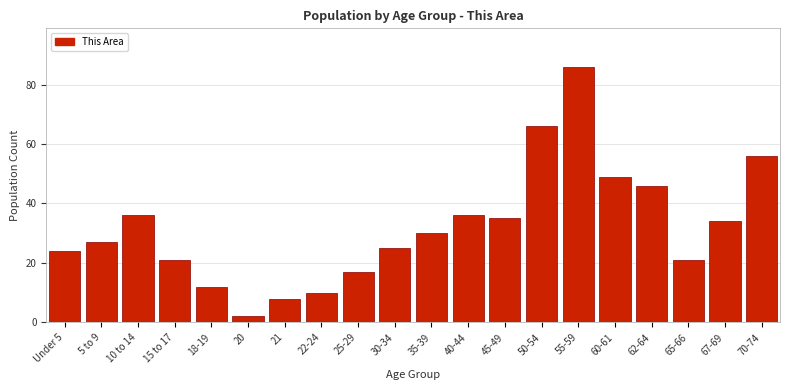

Reading left to right, what are all the values shown in this chart?

Under 5=24	5 to 9=27	10 to 14=36	15 to 17=21	18-19=12	20=2	21=8	22-24=10	25-29=17	30-34=25	35-39=30	40-44=36	45-49=35	50-54=66	55-59=86	60-61=49	62-64=46	65-66=21	67-69=34	70-74=56